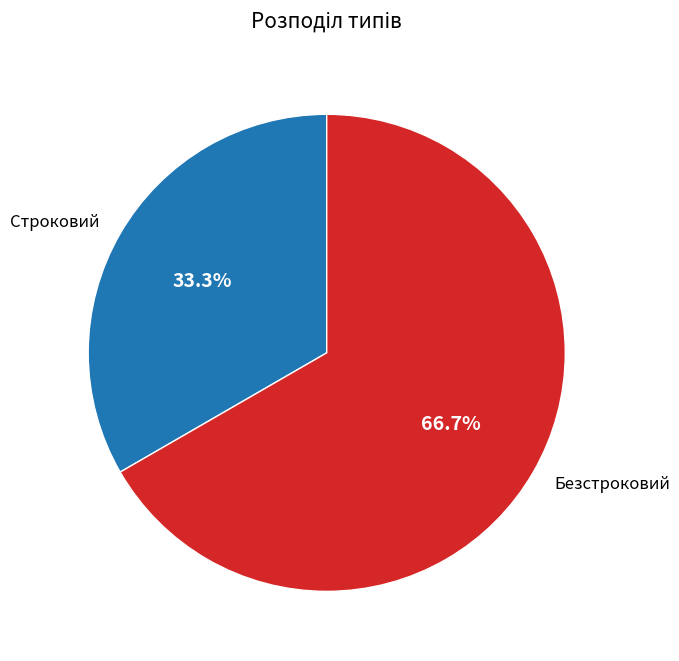

Does Безстроковий account for over 50% of the chart?

Yes